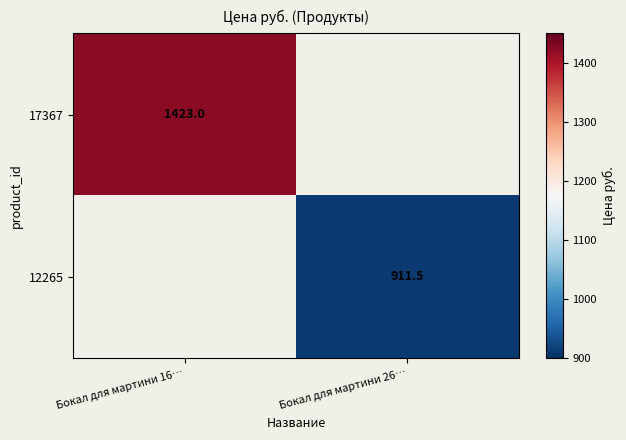

The value of 12265 at Бокал для мартини 26… is 911.5. True or false?

True